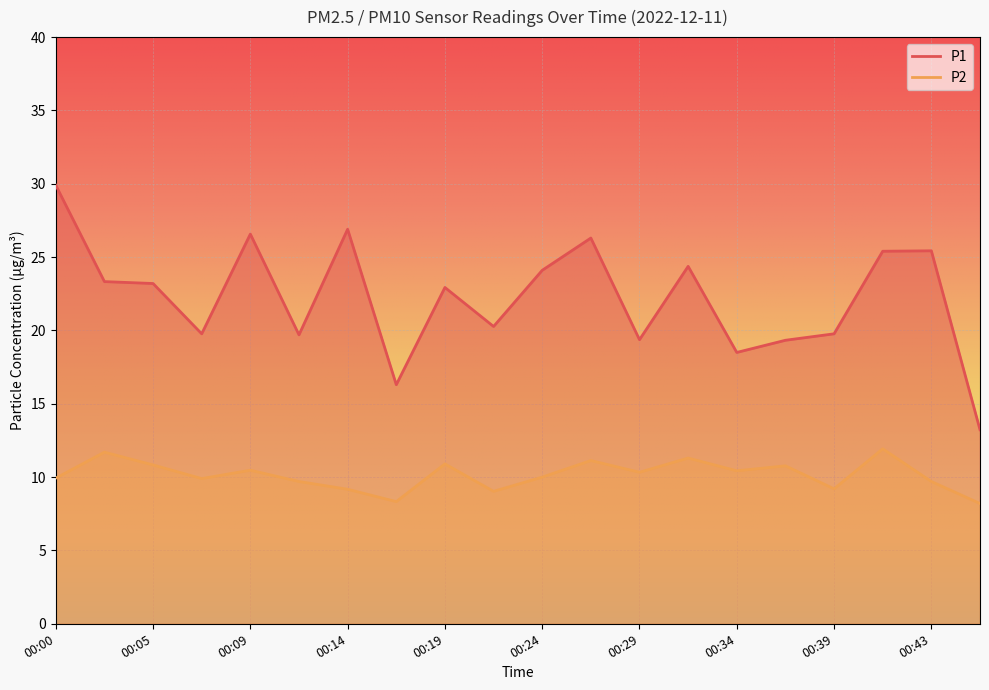

What are all the series names shown in the legend?

P1, P2